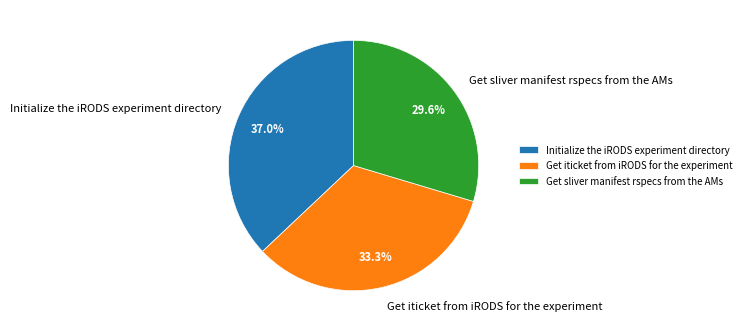

To the nearest percent, what portion does Get iticket from iRODS for the experiment represent?

33%